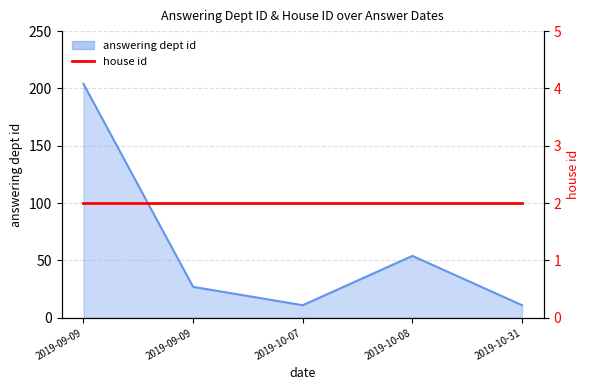

List the labels in order of value, largest first.

2019-09-09, 2019-10-08, 2019-09-09, 2019-10-07, 2019-10-31